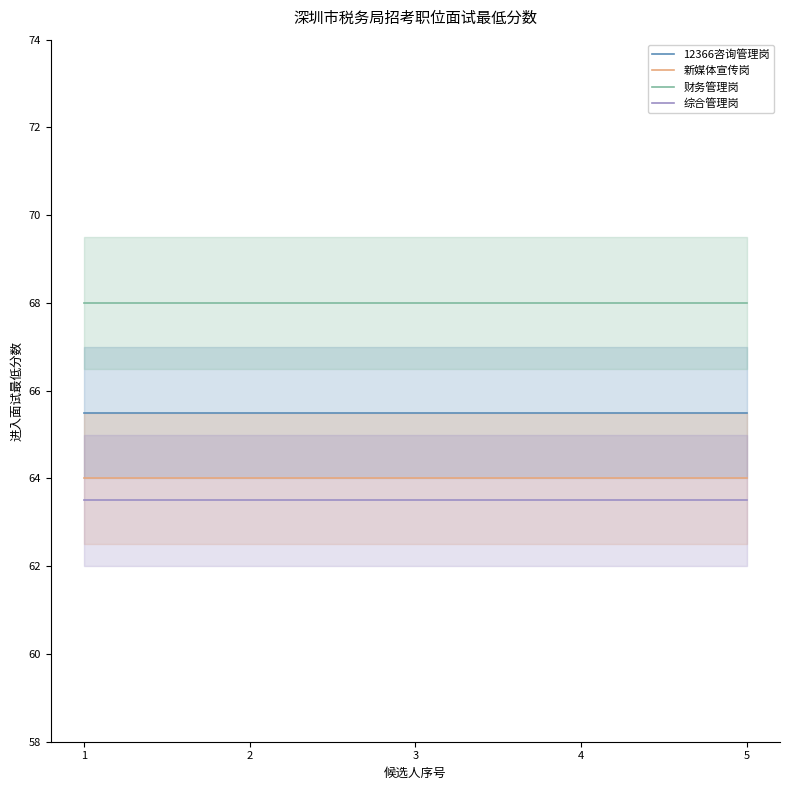

What is the sum of all 财务管理岗 values?

340.0